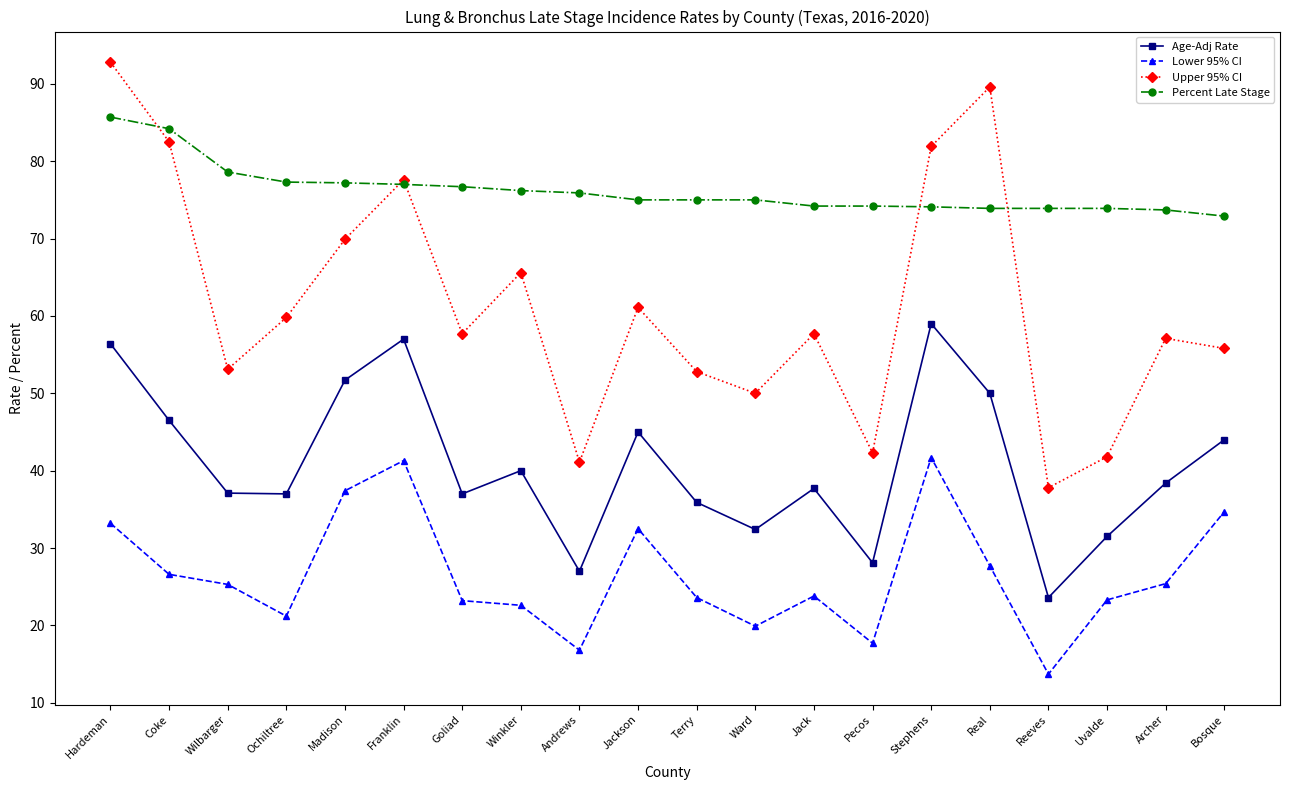

Count the number of categories in the chart.

20